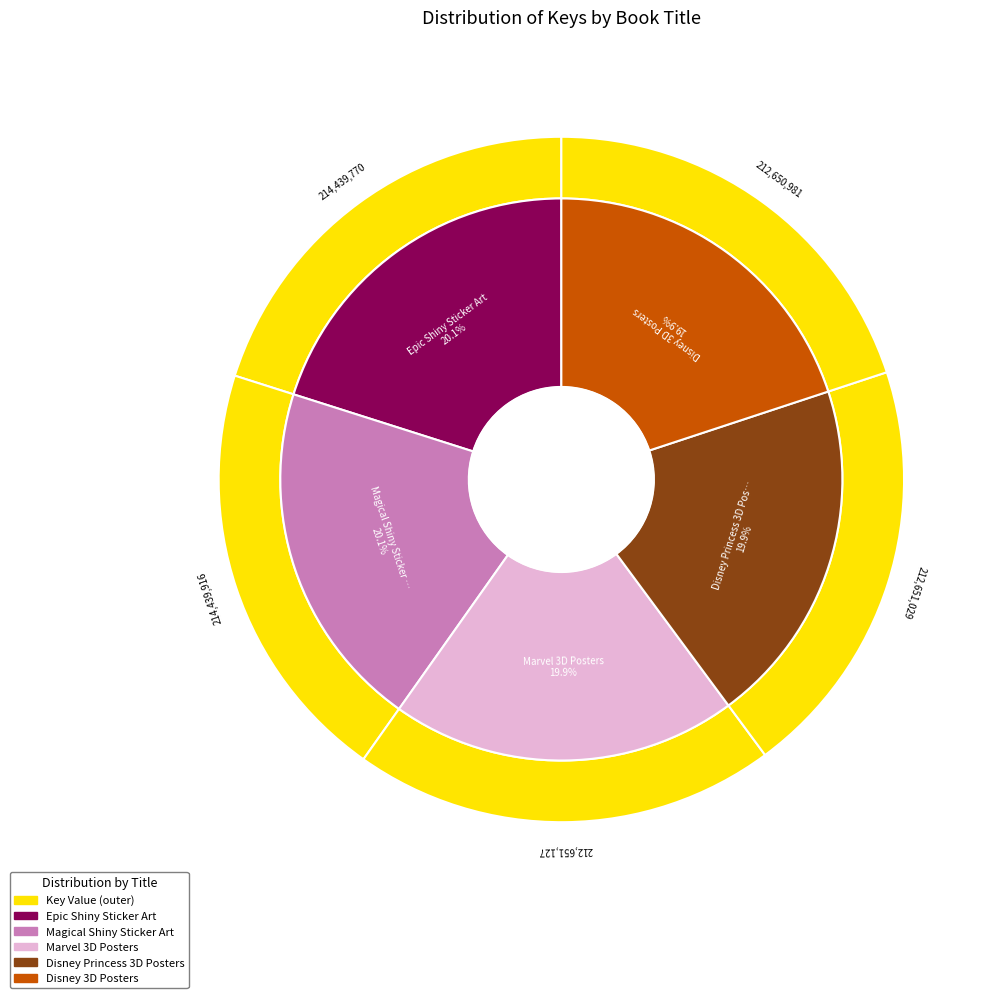

What percentage is NOT represented by Disney Princess 3D Posters?

80.1%